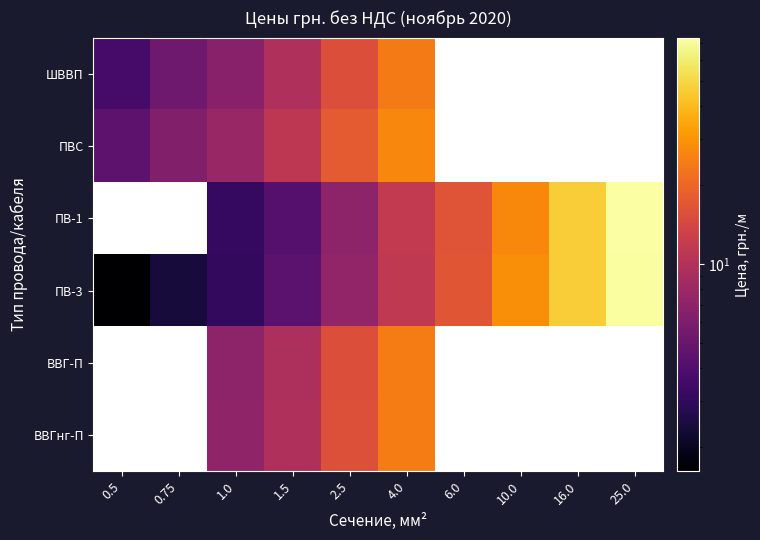

What is the greatest value displayed?

73.2